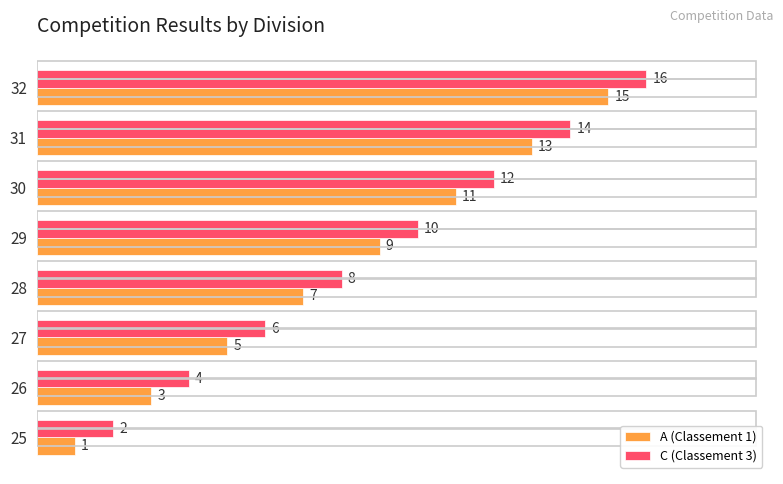

What are all the series names shown in the legend?

A (Classement 1), C (Classement 3)